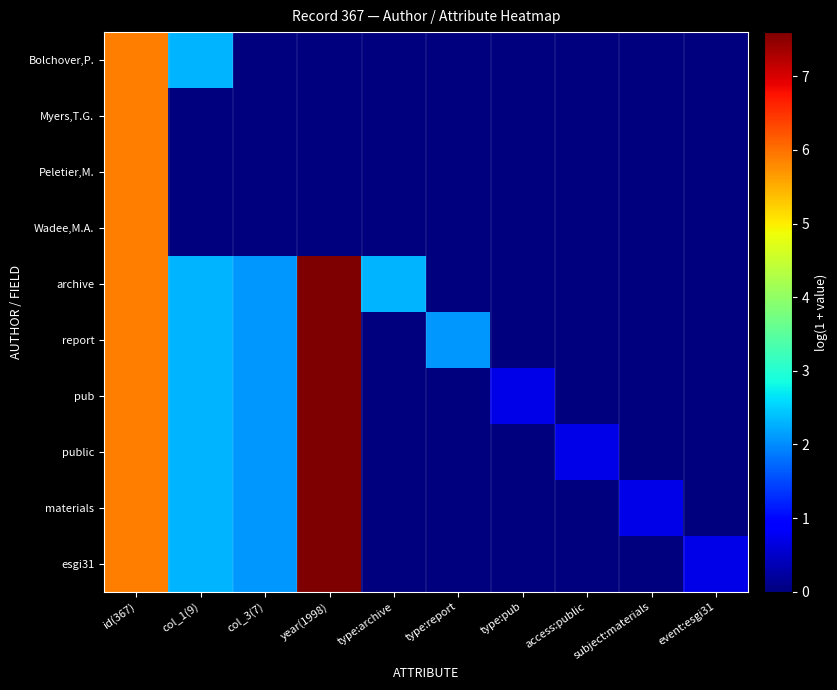

Reading left to right, what are all the values shown in this chart?

Bolchover,P.: id(367)=5.9	col_1(9)=2.3	col_3(7)=0.0	year(1998)=0.0	type:archive=0.0	type:report=0.0	type:pub=0.0	access:public=0.0	subject:materials=0.0	event:esgi31=0.0
Myers,T.G.: id(367)=5.9	col_1(9)=0.0	col_3(7)=0.0	year(1998)=0.0	type:archive=0.0	type:report=0.0	type:pub=0.0	access:public=0.0	subject:materials=0.0	event:esgi31=0.0
Peletier,M.: id(367)=5.9	col_1(9)=0.0	col_3(7)=0.0	year(1998)=0.0	type:archive=0.0	type:report=0.0	type:pub=0.0	access:public=0.0	subject:materials=0.0	event:esgi31=0.0
Wadee,M.A.: id(367)=5.9	col_1(9)=0.0	col_3(7)=0.0	year(1998)=0.0	type:archive=0.0	type:report=0.0	type:pub=0.0	access:public=0.0	subject:materials=0.0	event:esgi31=0.0
archive: id(367)=5.9	col_1(9)=2.3	col_3(7)=2.1	year(1998)=7.6	type:archive=2.3	type:report=0.0	type:pub=0.0	access:public=0.0	subject:materials=0.0	event:esgi31=0.0
report: id(367)=5.9	col_1(9)=2.3	col_3(7)=2.1	year(1998)=7.6	type:archive=0.0	type:report=2.1	type:pub=0.0	access:public=0.0	subject:materials=0.0	event:esgi31=0.0
pub: id(367)=5.9	col_1(9)=2.3	col_3(7)=2.1	year(1998)=7.6	type:archive=0.0	type:report=0.0	type:pub=0.7	access:public=0.0	subject:materials=0.0	event:esgi31=0.0
public: id(367)=5.9	col_1(9)=2.3	col_3(7)=2.1	year(1998)=7.6	type:archive=0.0	type:report=0.0	type:pub=0.0	access:public=0.7	subject:materials=0.0	event:esgi31=0.0
materials: id(367)=5.9	col_1(9)=2.3	col_3(7)=2.1	year(1998)=7.6	type:archive=0.0	type:report=0.0	type:pub=0.0	access:public=0.0	subject:materials=0.7	event:esgi31=0.0
esgi31: id(367)=5.9	col_1(9)=2.3	col_3(7)=2.1	year(1998)=7.6	type:archive=0.0	type:report=0.0	type:pub=0.0	access:public=0.0	subject:materials=0.0	event:esgi31=0.7